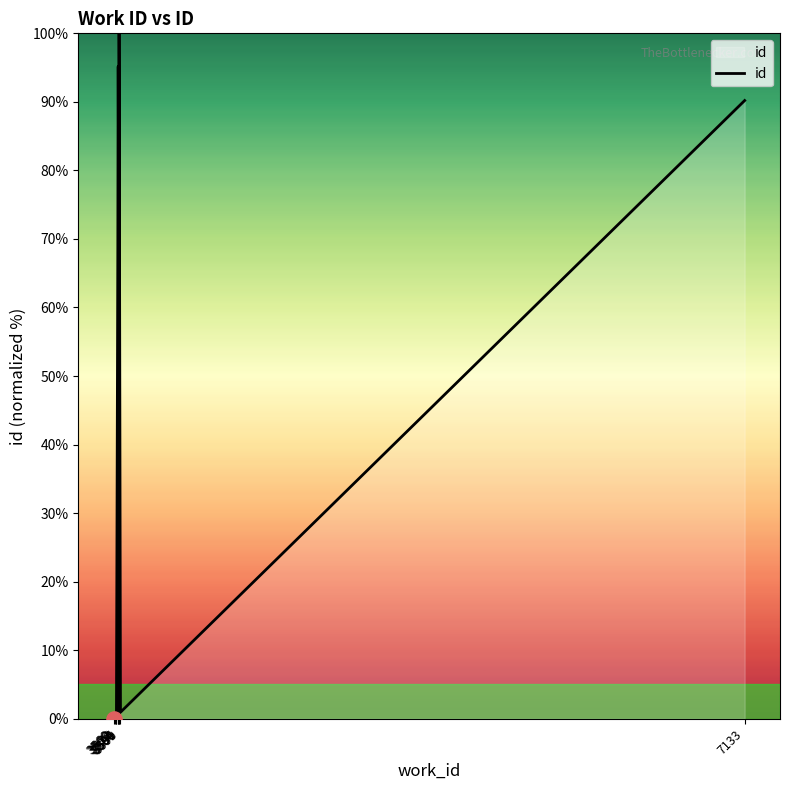

Between 3586 and 3560, which is larger?

3586